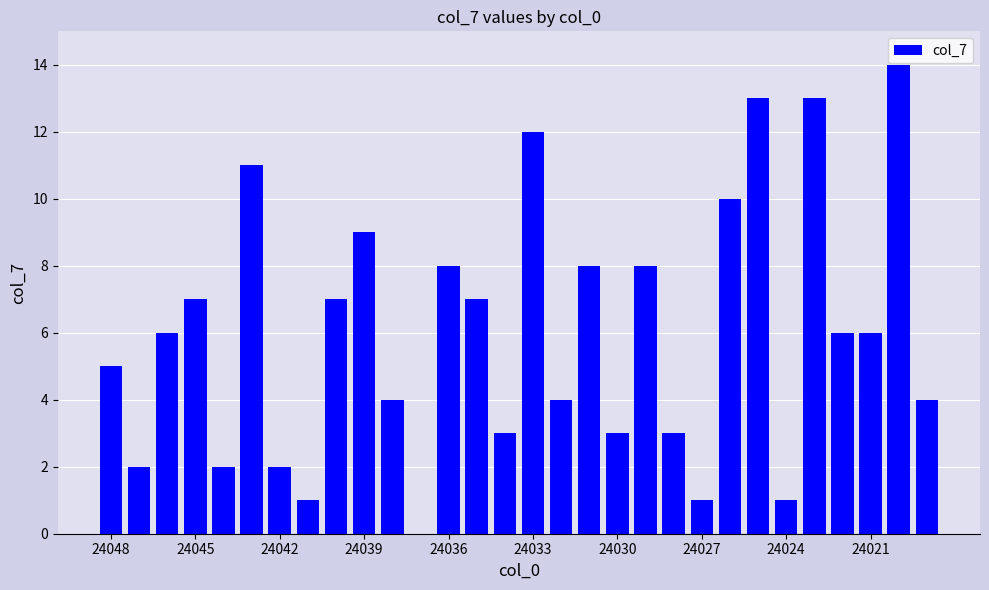

What is the sum of all values?

180